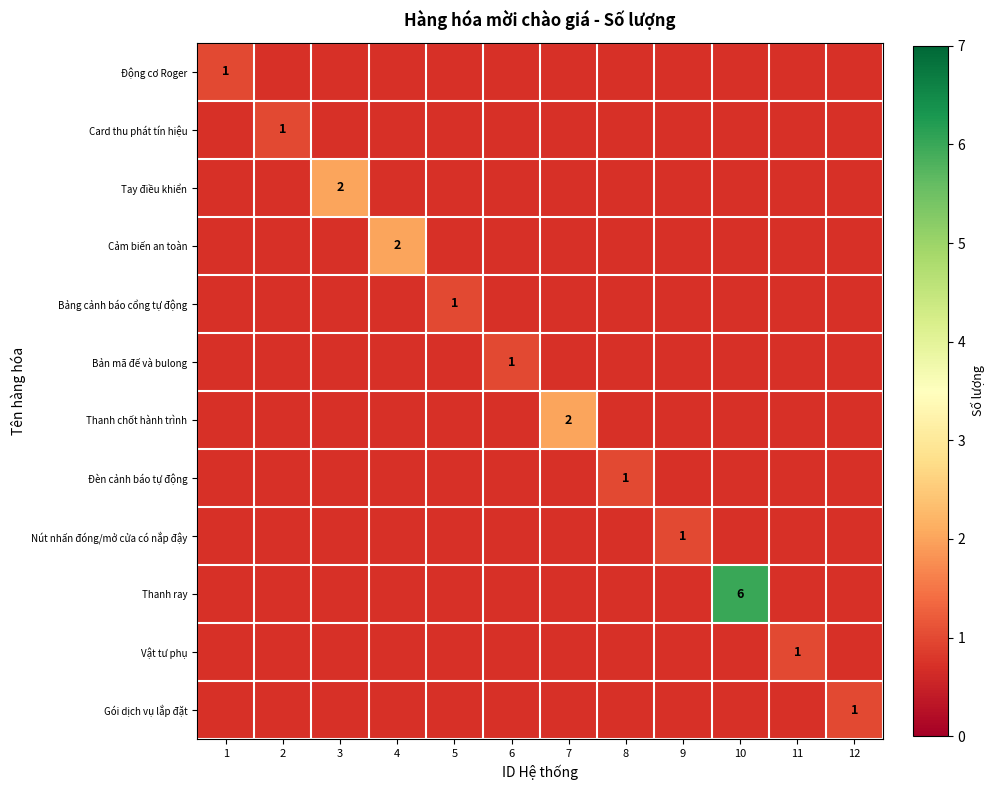

Is it true that Thanh ray equals 3 at 10?

False